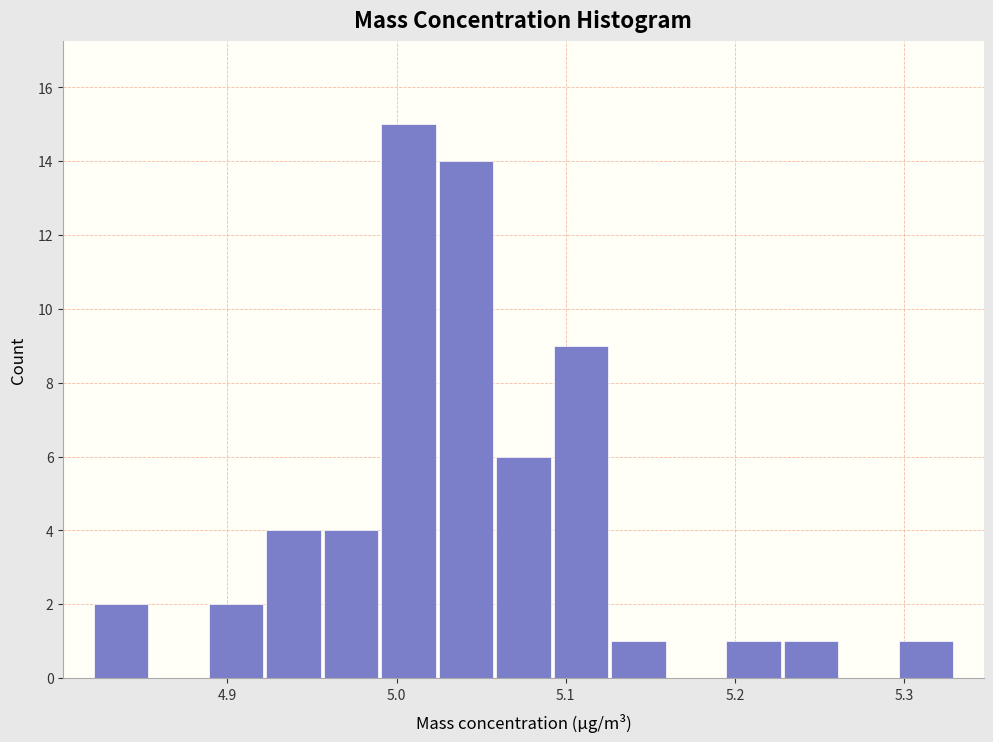

Read against the x-axis, roughly where is the centre of the tallest bar?

5.01